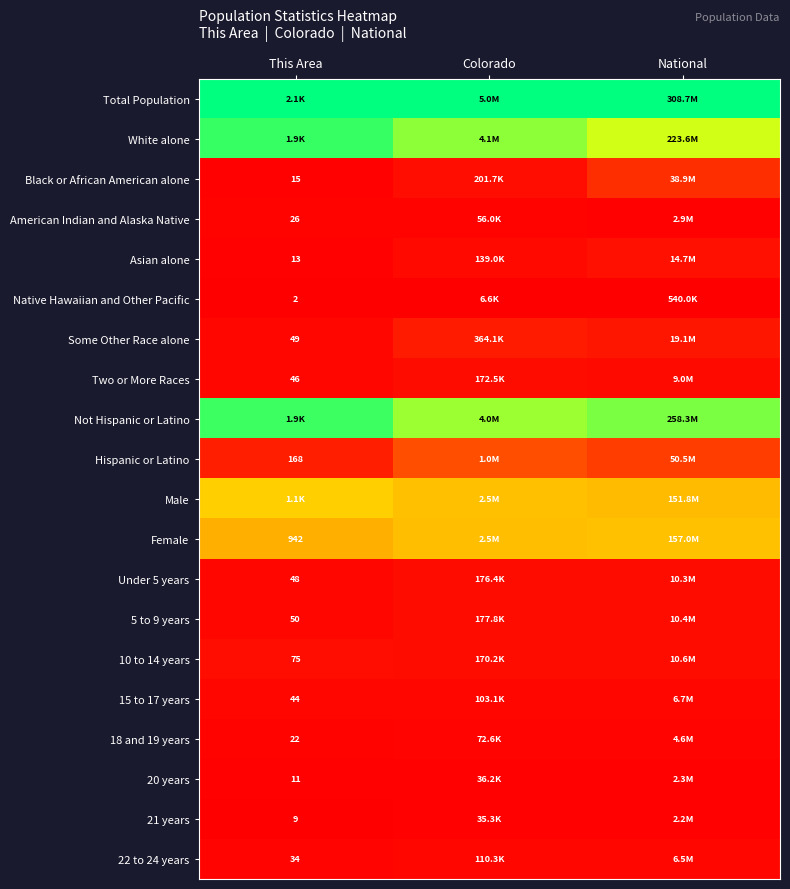

Is the value of 10 to 14 years at National greater than the value of Two or More Races at This Area?

Yes